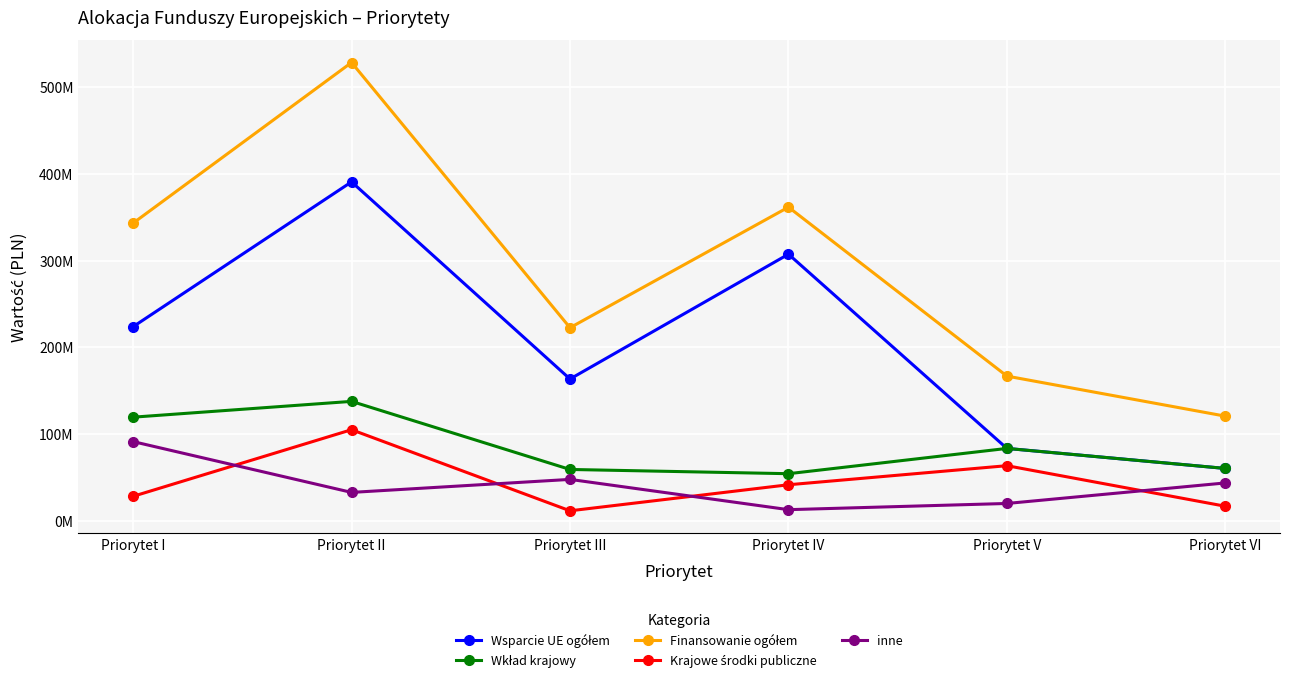

How many categories are shown in the chart?

6